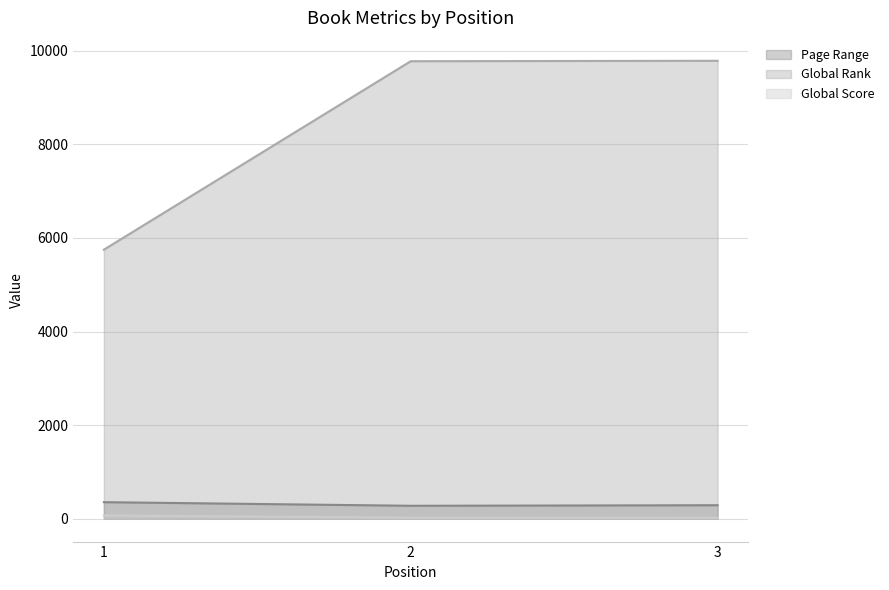

What is the greatest value displayed?

9788